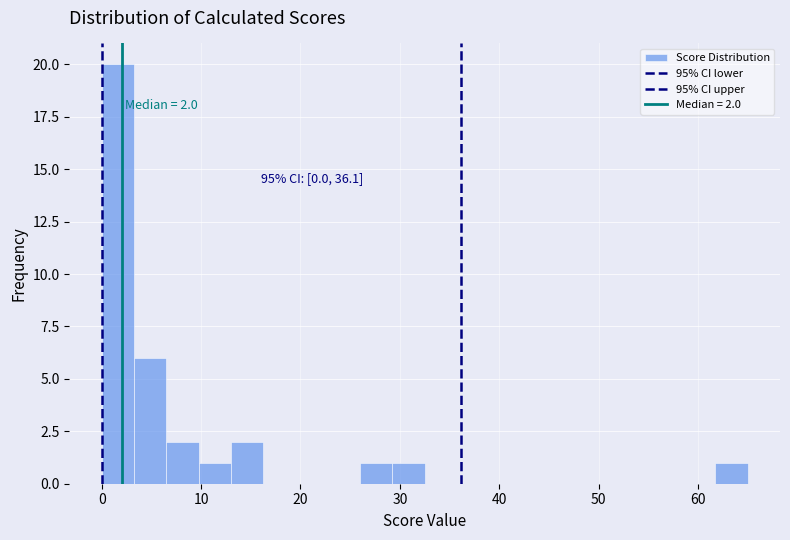

Read against the x-axis, roughly where is the centre of the tallest bar?

2